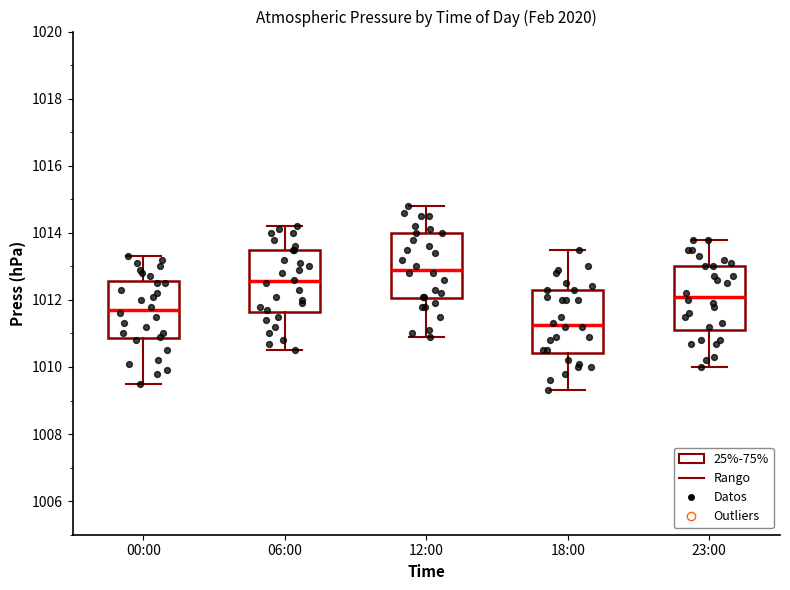

Where does the median line of the box for 23:00 sit on the y-axis? The values are not printed on the chart, so give them approximately, as read against the axis.

1012.2